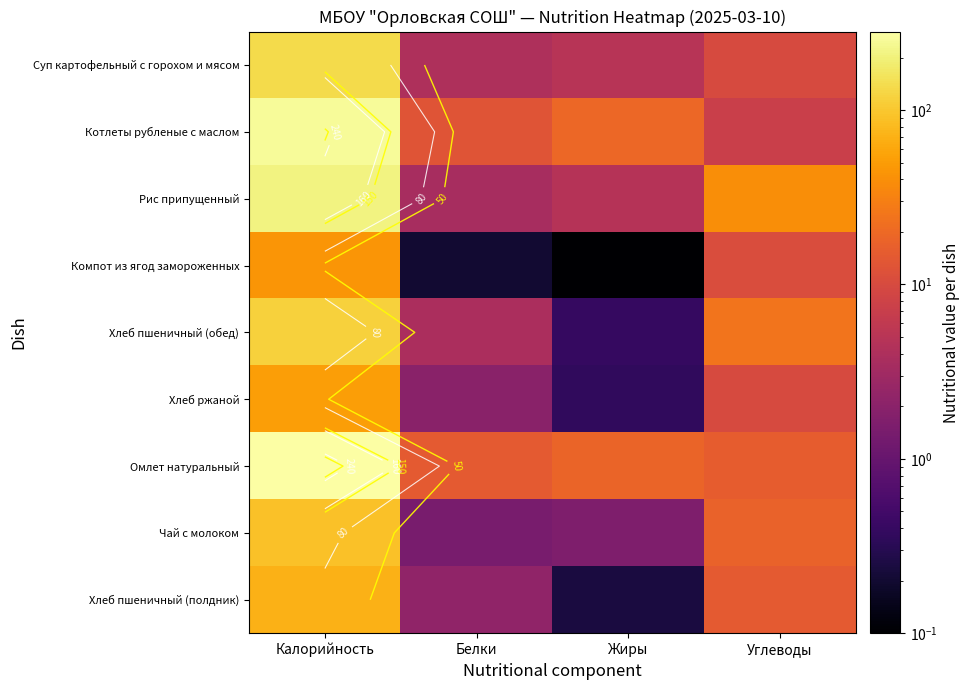

What is the difference between the Хлеб ржаной values at Жиры and Белки?

1.6